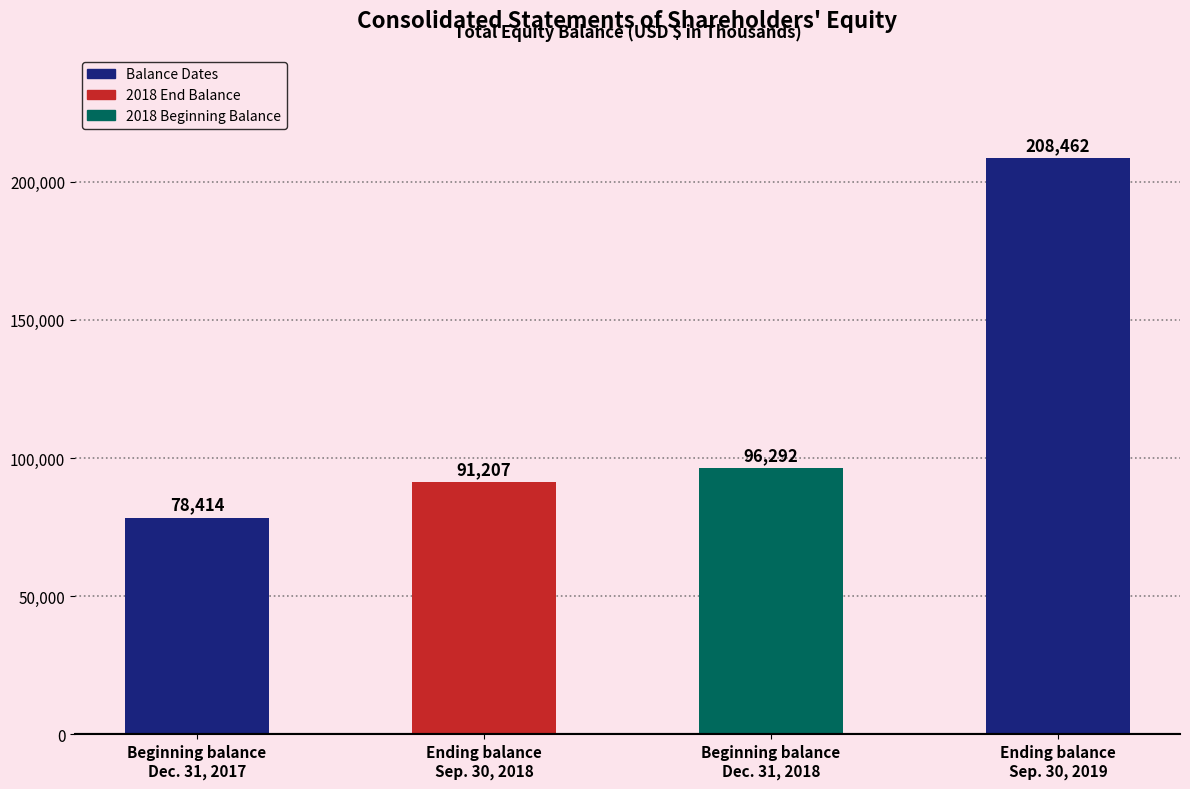

What position from the left is Ending balance
Sep. 30, 2019?

4